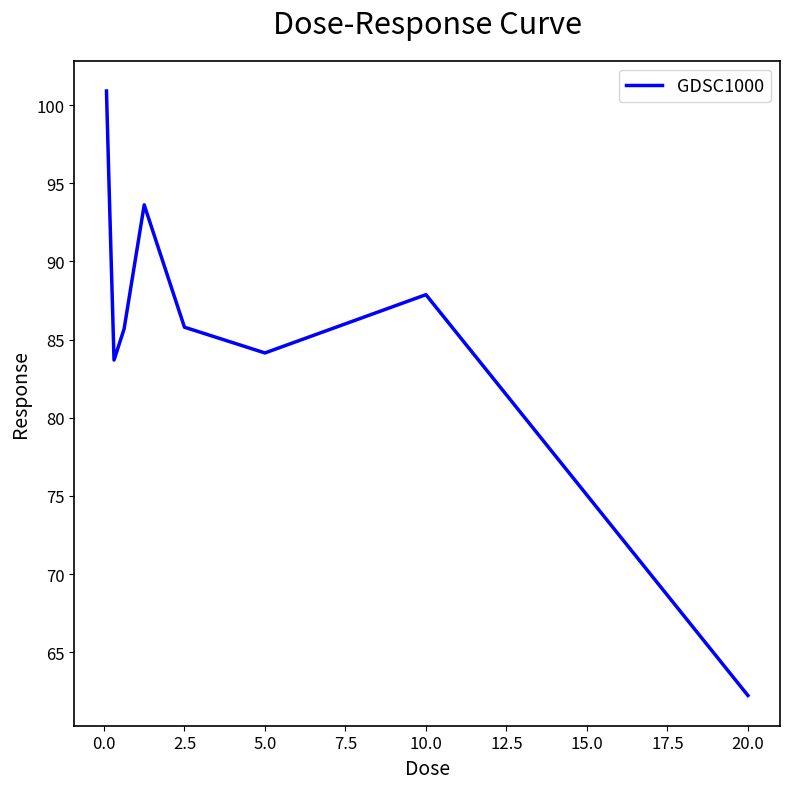

What is the difference between the maximum and minimum values?

38.7